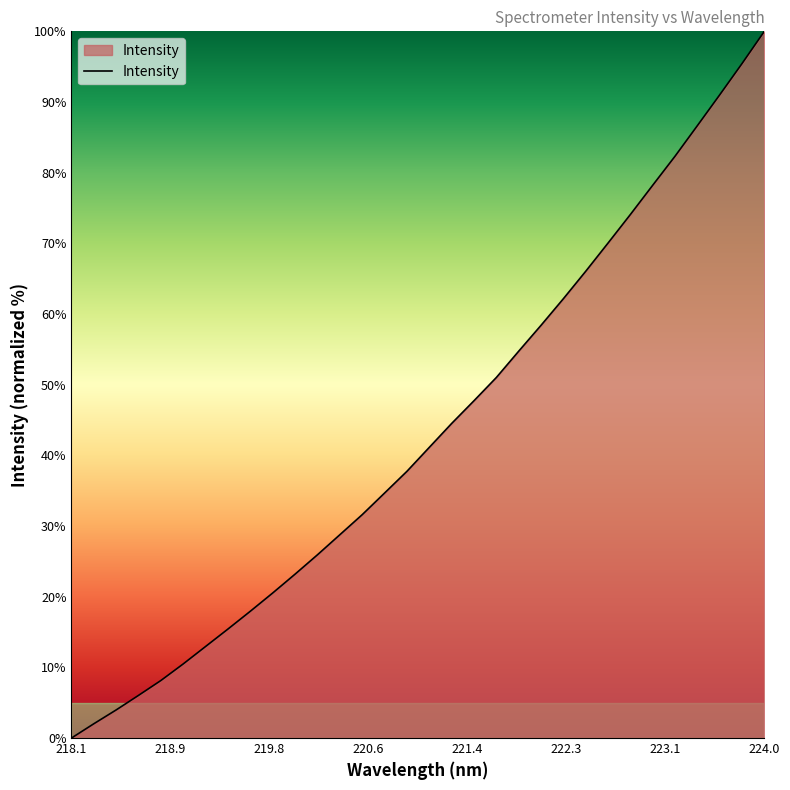

What is the maximum value shown in the chart?

100.0